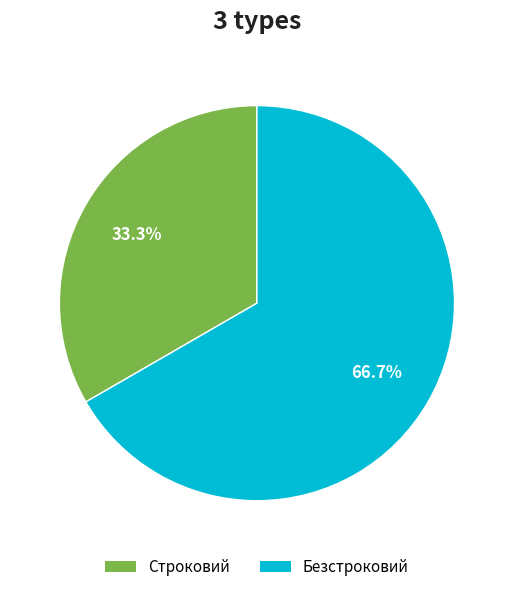

How many slices are in this pie chart?

2